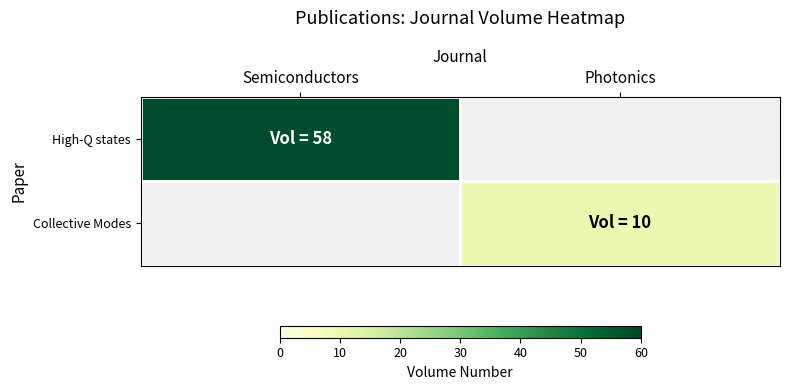

List the labels in order of High-Q states value, largest first.

Semiconductors, Photonics